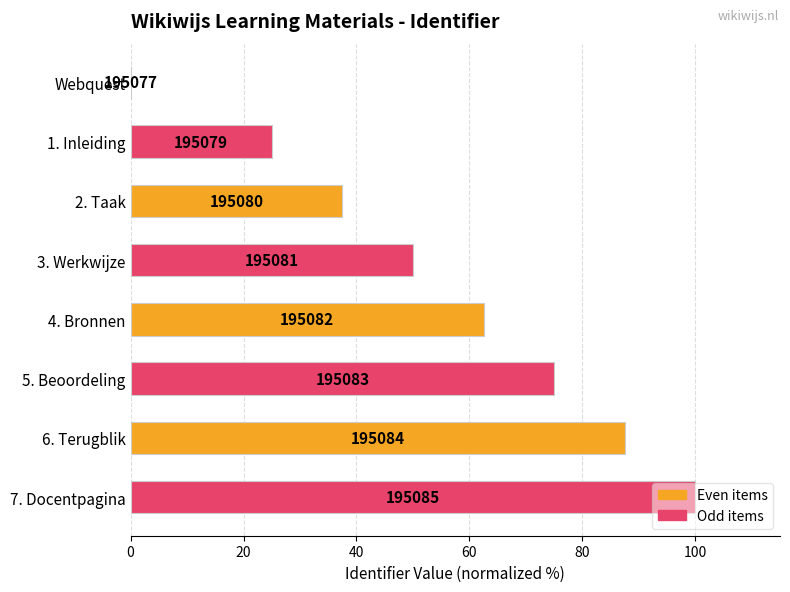

Does the chart contain any negative values?

No